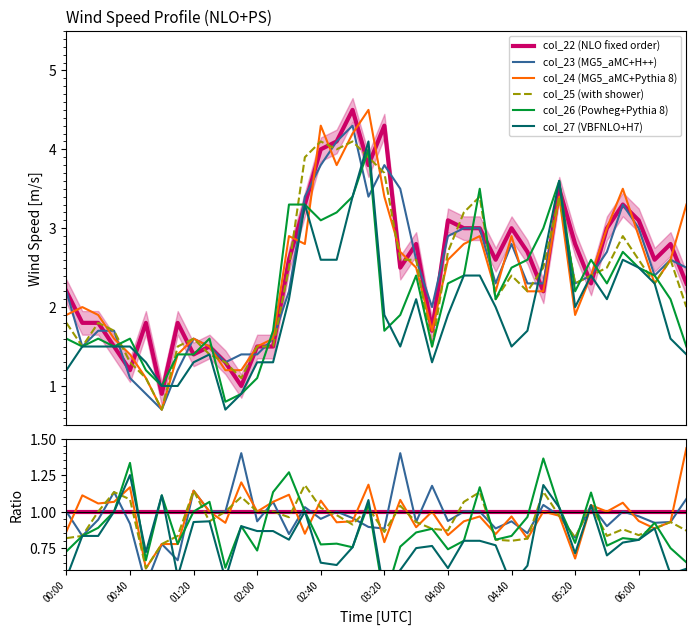

The value of col_22 (NLO fixed order) at 26 is 1.0. True or false?

True